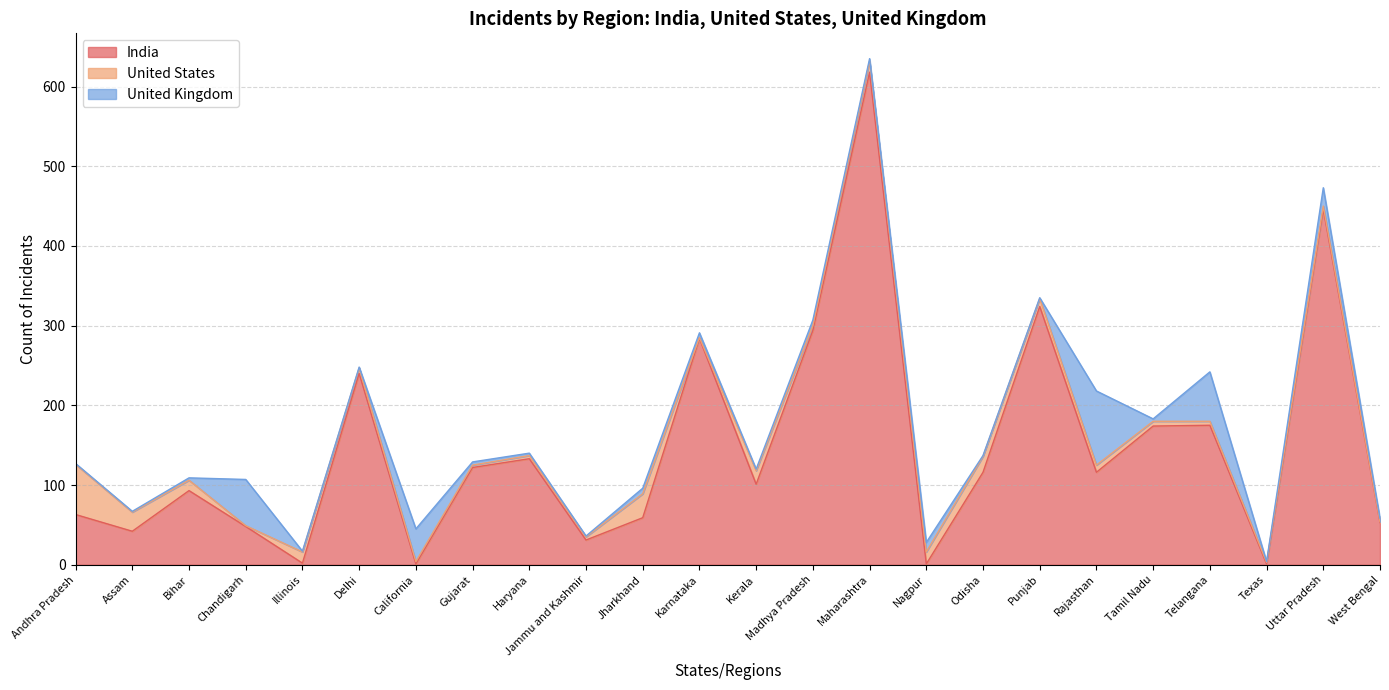

At which category does the chart reach its peak across all series?

Maharashtra